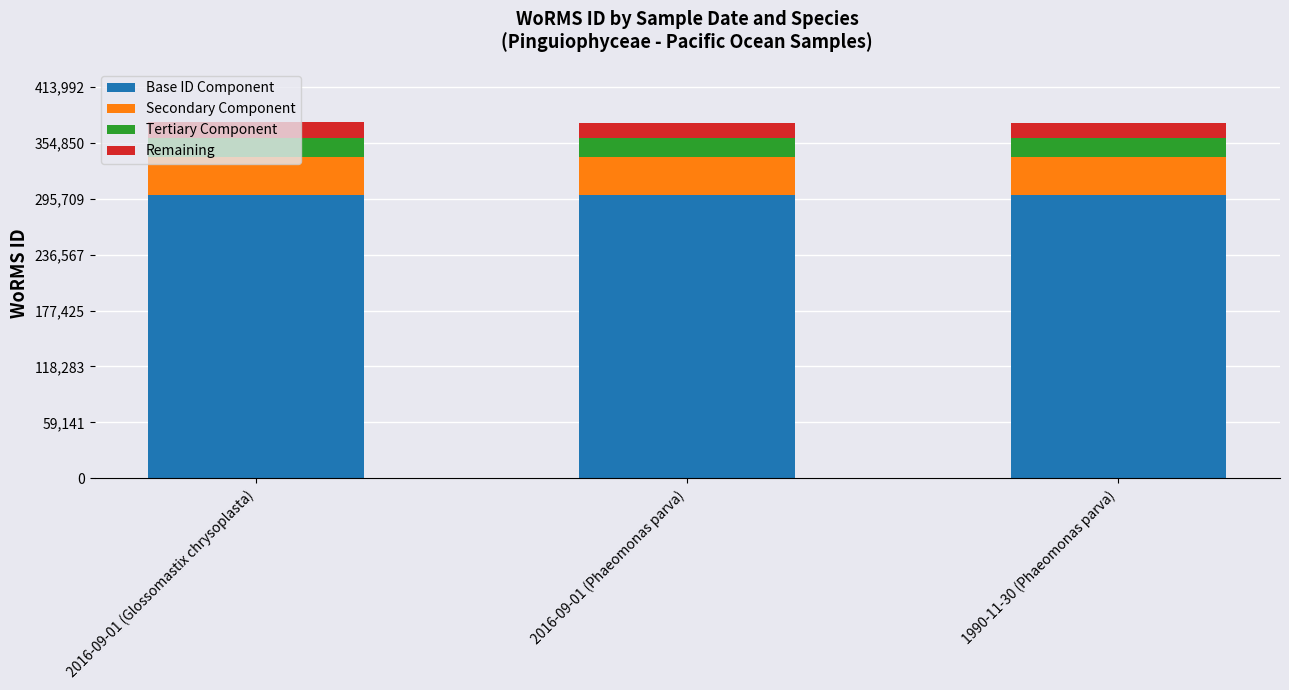

What is the total value across all series at 1990-11-30 (Phaeomonas parva)?

375874